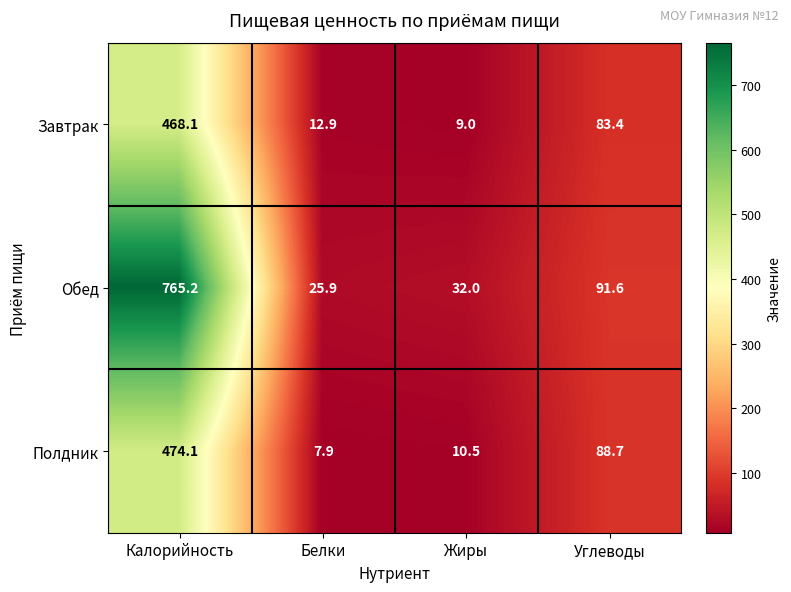

True or false: Обед has a value of 91.6 at Углеводы.

True